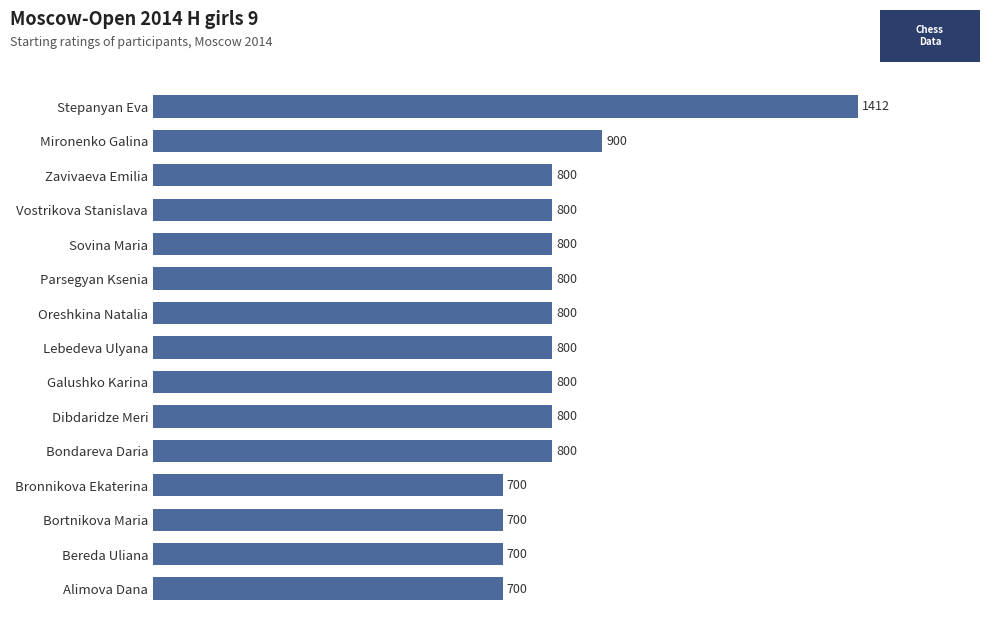

How many values are between 700 and 800?

13